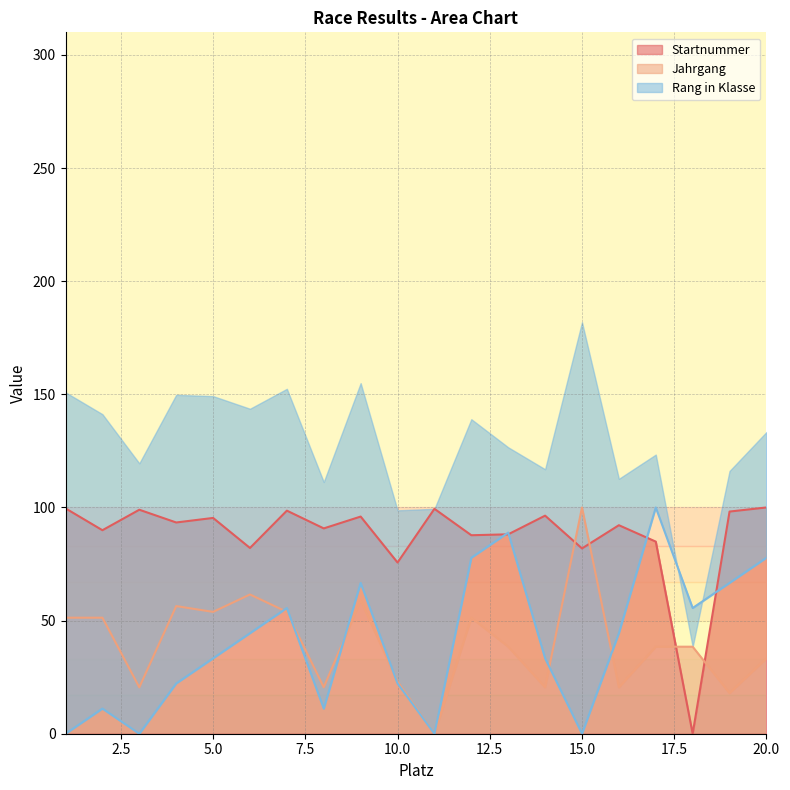

In Startnummer, how many points are higher than both neighbors (excluding endpoints)?

7